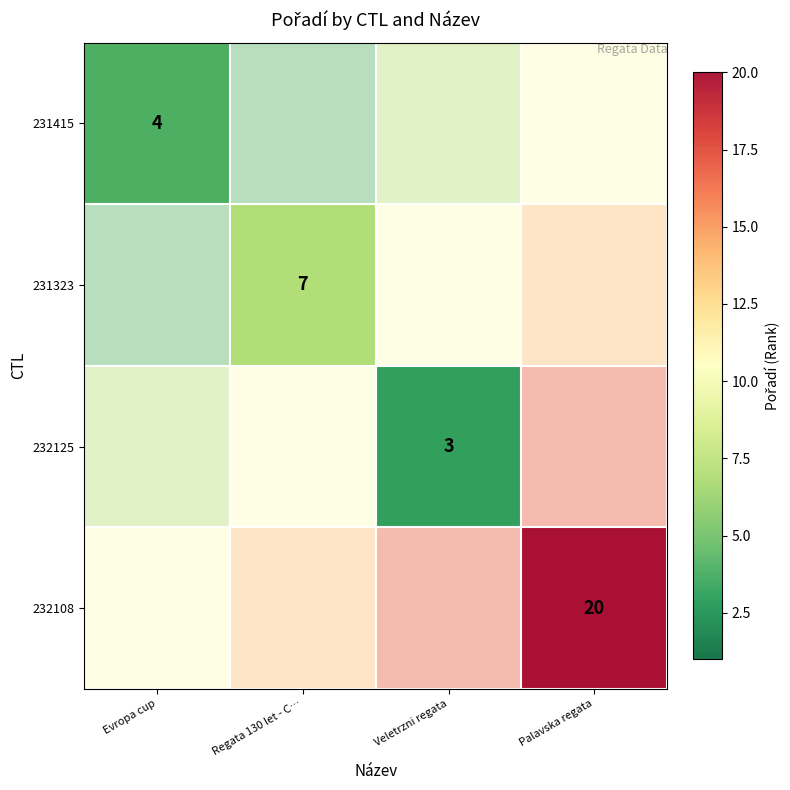

At which label is 231415 closest to 4?

Evropa cup